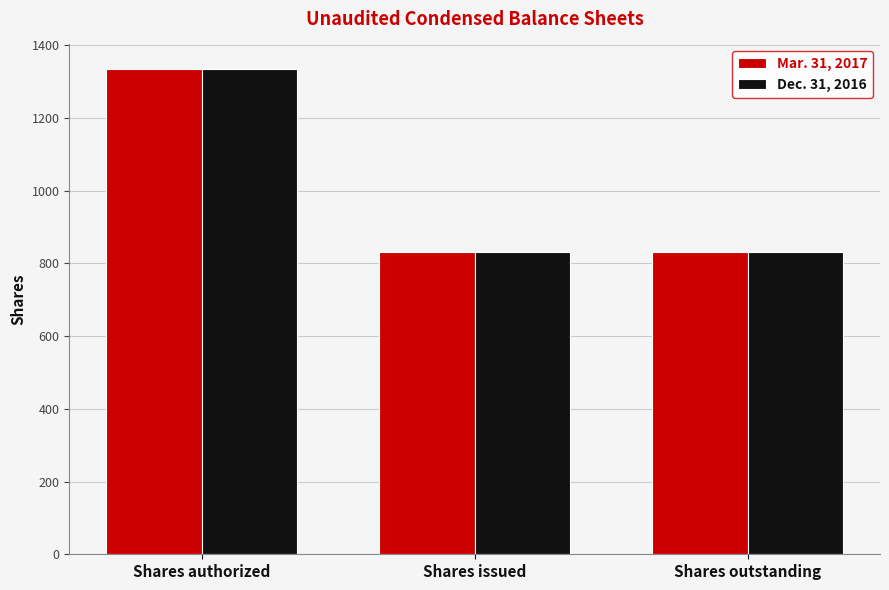

Which label corresponds to the largest value in the chart?

Shares authorized